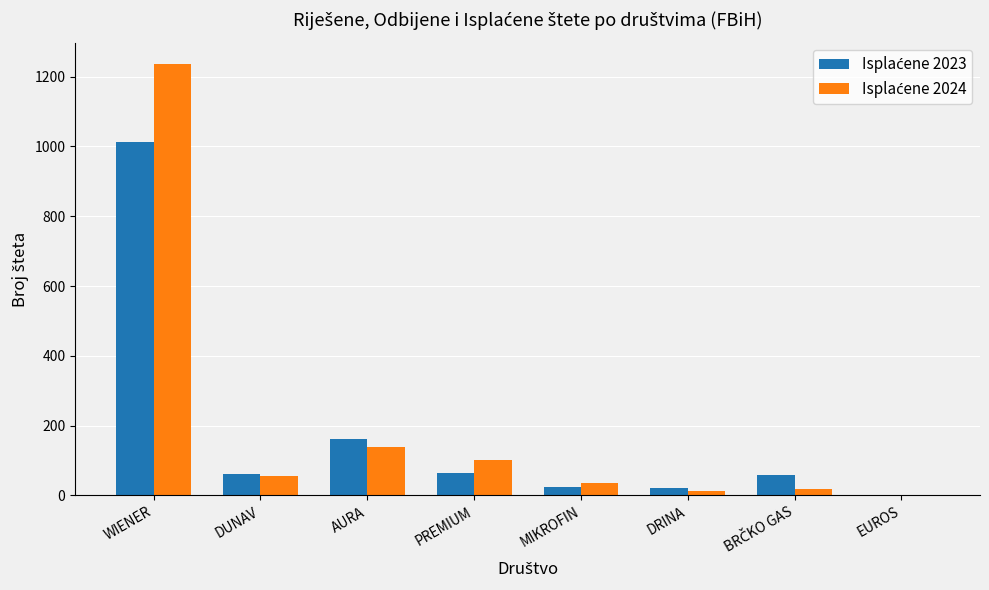

What is the total value across all series at DUNAV?

117